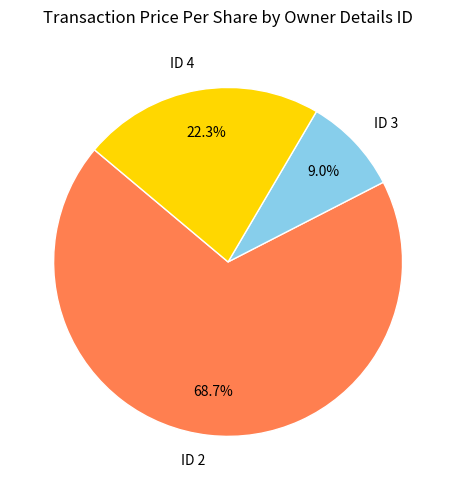

Combined, what portion of the pie is ID 3 and ID 2?

77.7%